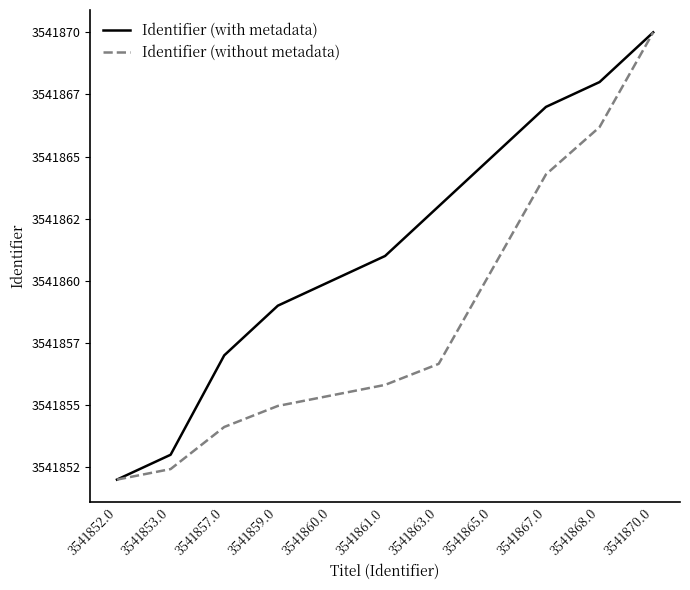

Does the chart have visible grid lines?

No